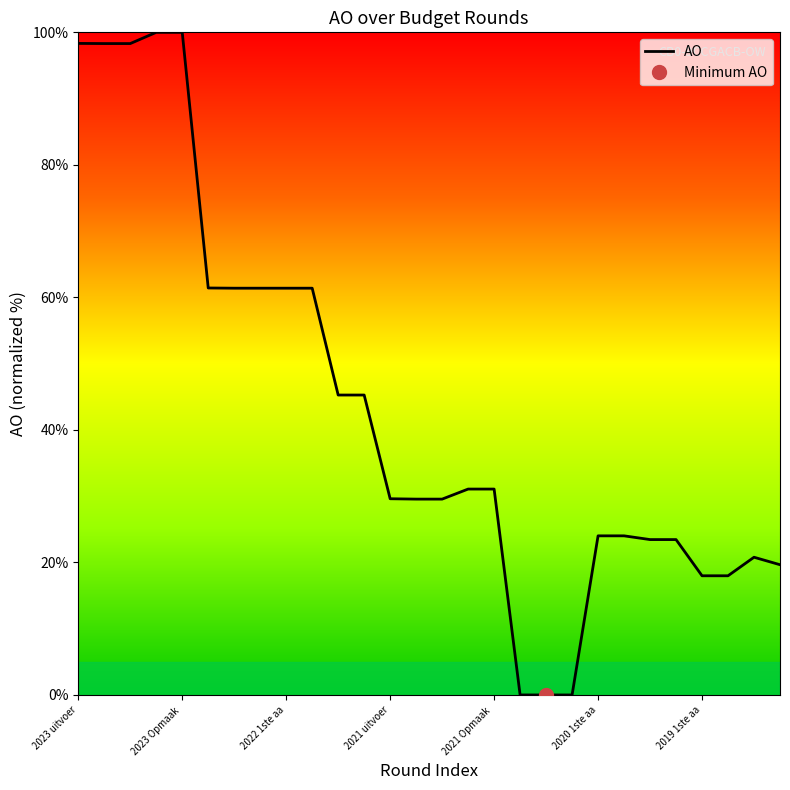

What value does the data have at 21?

24.0